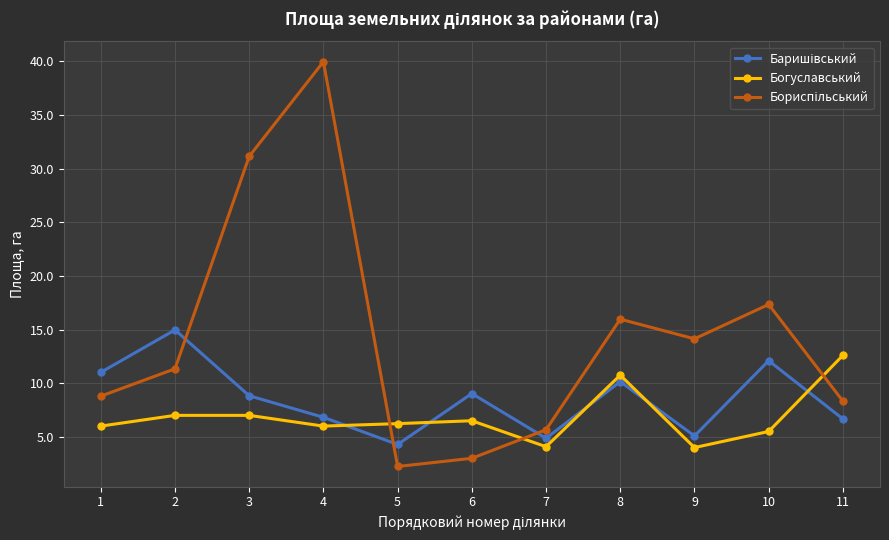

How many distinct data groups are displayed?

3